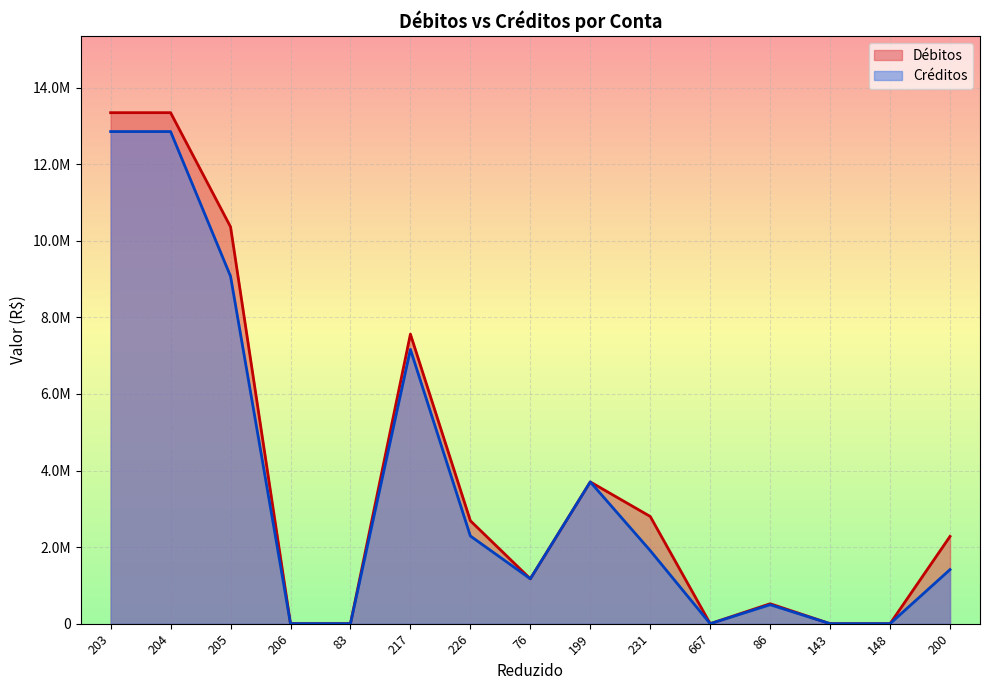

Rank the categories by Créditos value from highest to lowest.

203, 204, 205, 217, 199, 226, 231, 200, 76, 86, 206, 83, 148, 143, 667